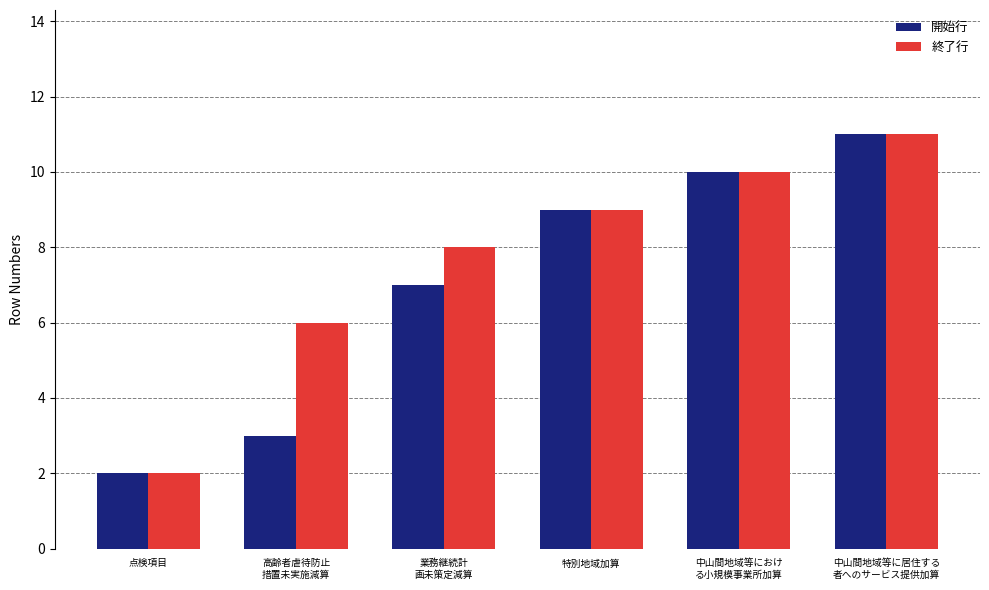

Is it true that 終了行 equals 13 at 特別地域加算?

False